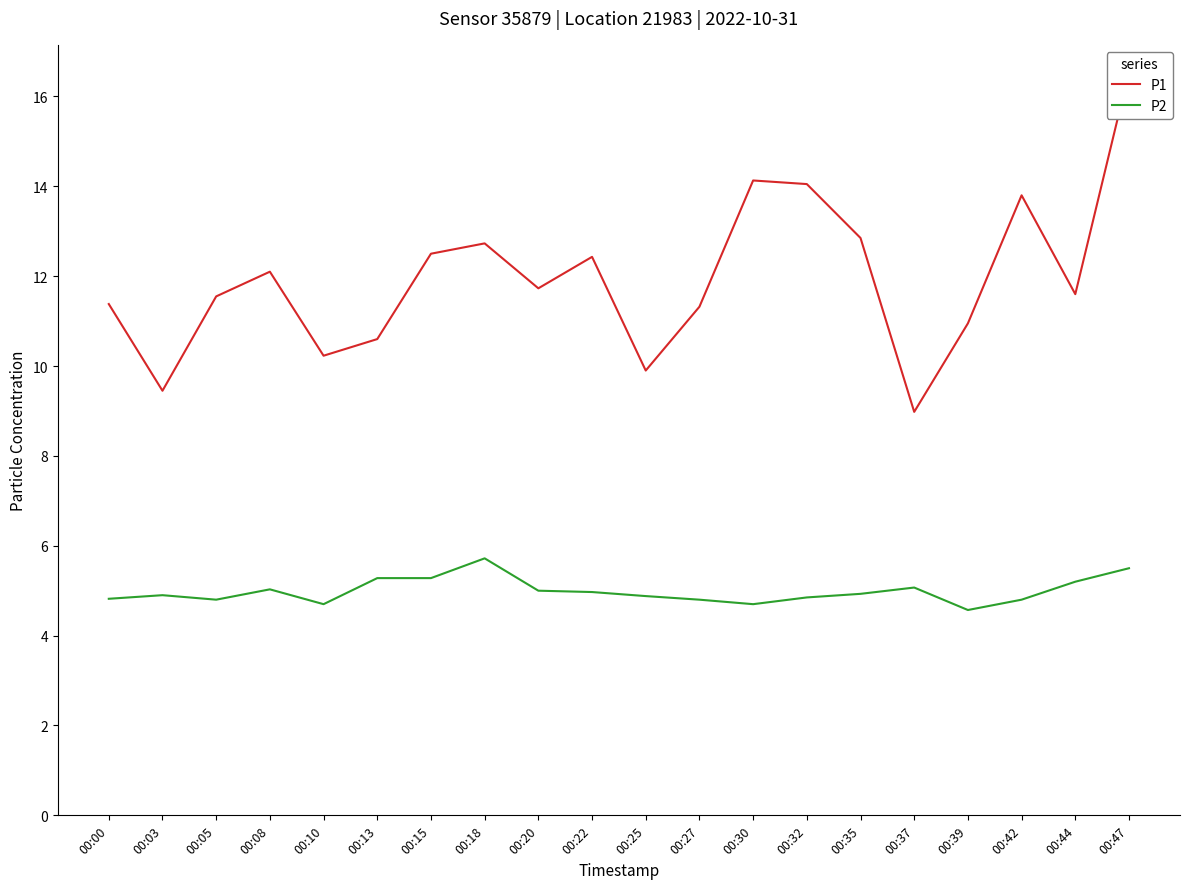

Reading left to right, transcribe all the data shown in this chart.

P1: 00:00=11.4	00:03=9.4	00:05=11.6	00:08=12.1	00:10=10.2	00:13=10.6	00:15=12.5	00:18=12.7	00:20=11.7	00:22=12.4	00:25=9.9	00:27=11.3	00:30=14.1	00:32=14.1	00:35=12.8	00:37=9.0	00:39=10.9	00:42=13.8	00:44=11.6	00:47=16.6
P2: 00:00=4.8	00:03=4.9	00:05=4.8	00:08=5.0	00:10=4.7	00:13=5.3	00:15=5.3	00:18=5.7	00:20=5.0	00:22=5.0	00:25=4.9	00:27=4.8	00:30=4.7	00:32=4.8	00:35=4.9	00:37=5.1	00:39=4.6	00:42=4.8	00:44=5.2	00:47=5.5